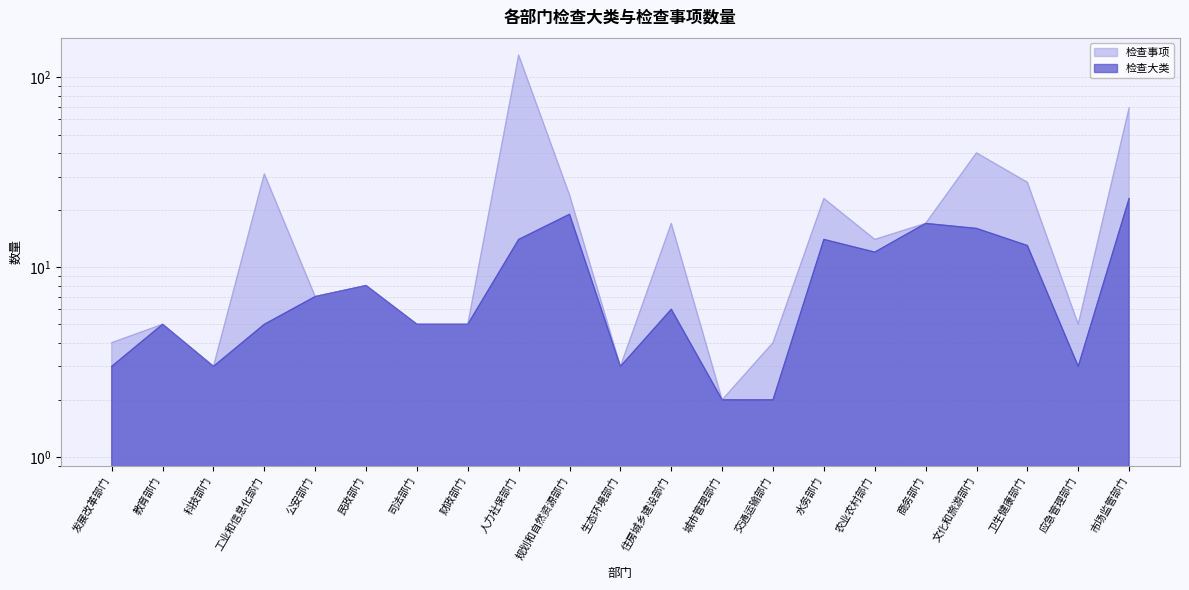

What is the label of the 21st point from the left?

市场监管部门